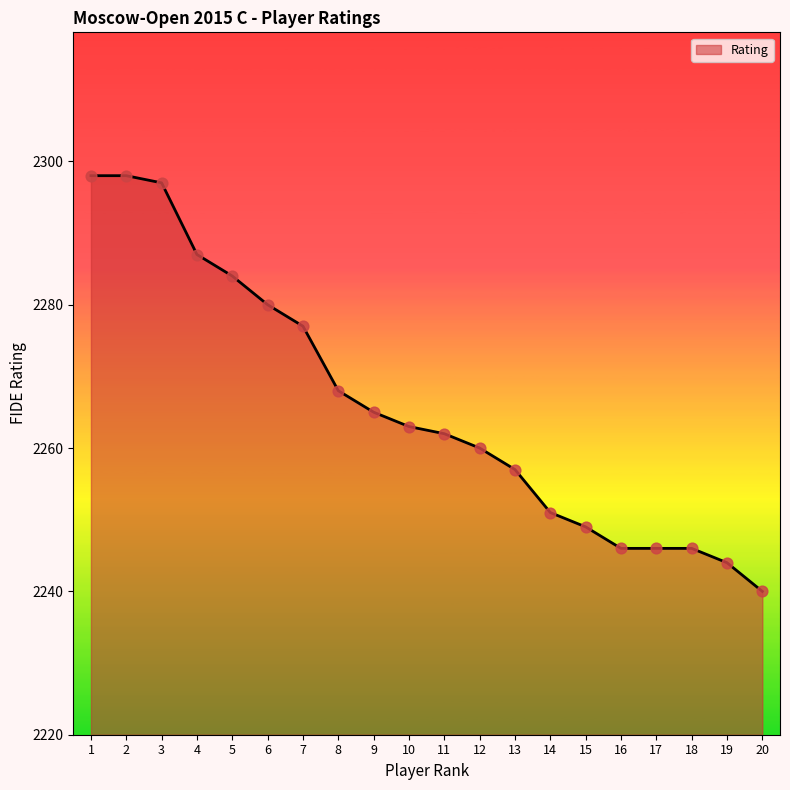

What is the change in value from 16 to 20?

-6